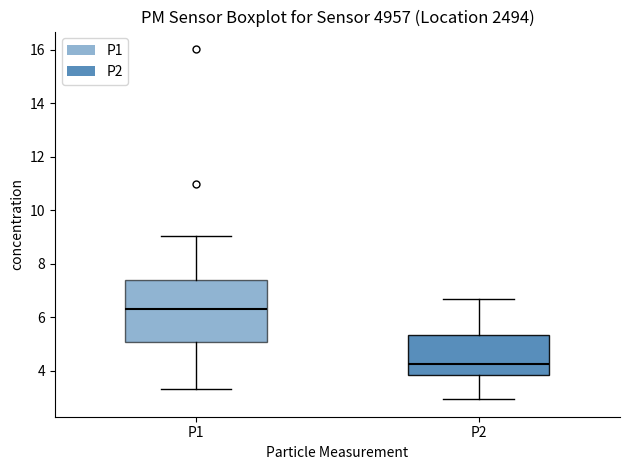

Reading left to right, transcribe this box plot: for each box, give where its median line is, the range the box spans, and where its two whiskers end, as read against the y-axis. The values are not printed on the chart, so give them approximately, as read against the axis.

P1: median 6.4, box 5.0 to 7.4, whiskers 3.4 to 9.0
P2: median 4.2, box 3.8 to 5.4, whiskers 3.0 to 6.6